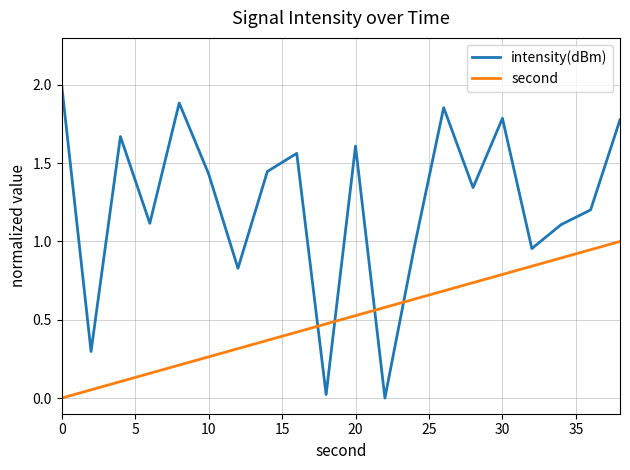

Which series has the largest range (max minus min)?

intensity(dBm)